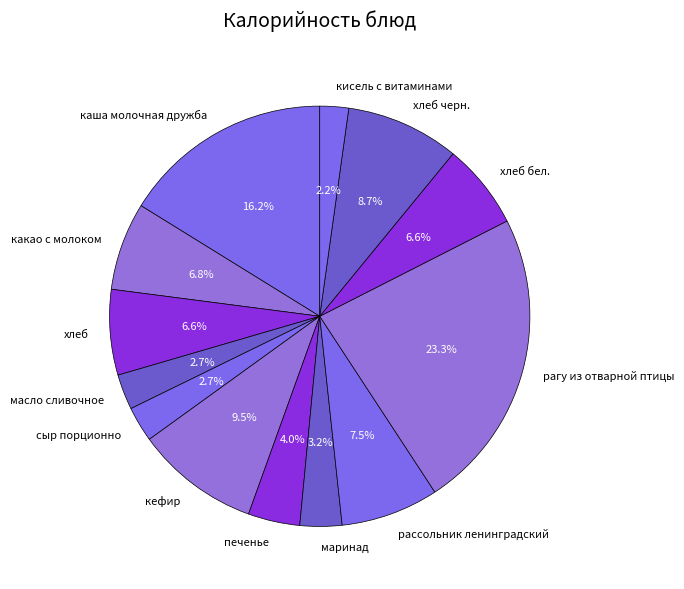

To the nearest percent, what percentage of the pie is маринад?

3%